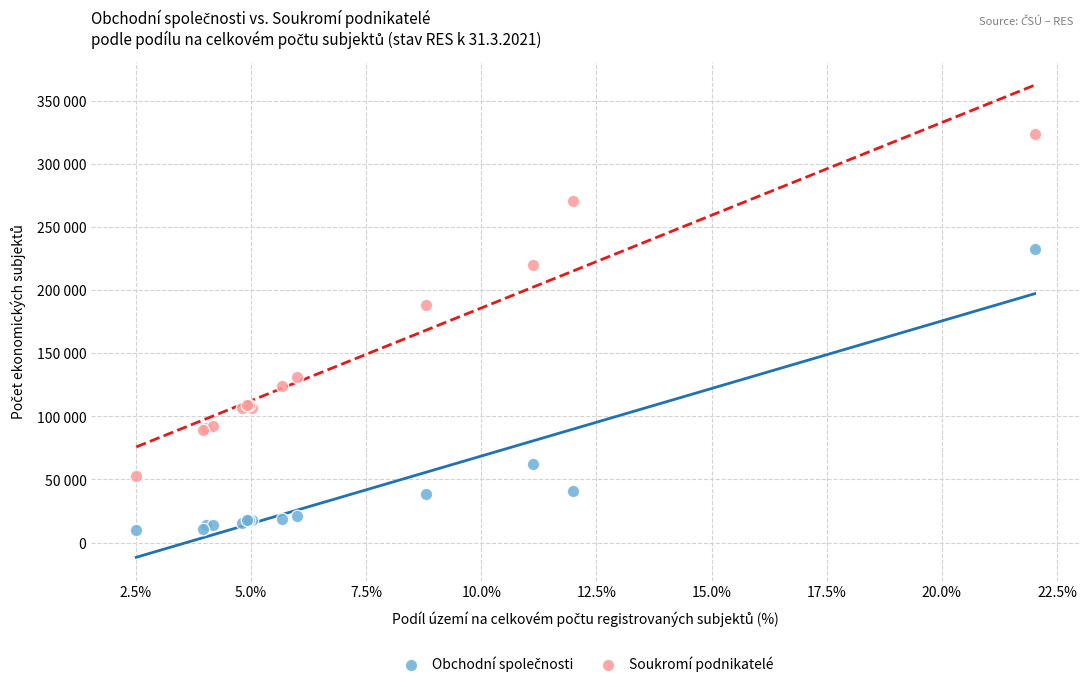

Which series reaches the maximum Y coordinate?

Soukromí podnikatelé